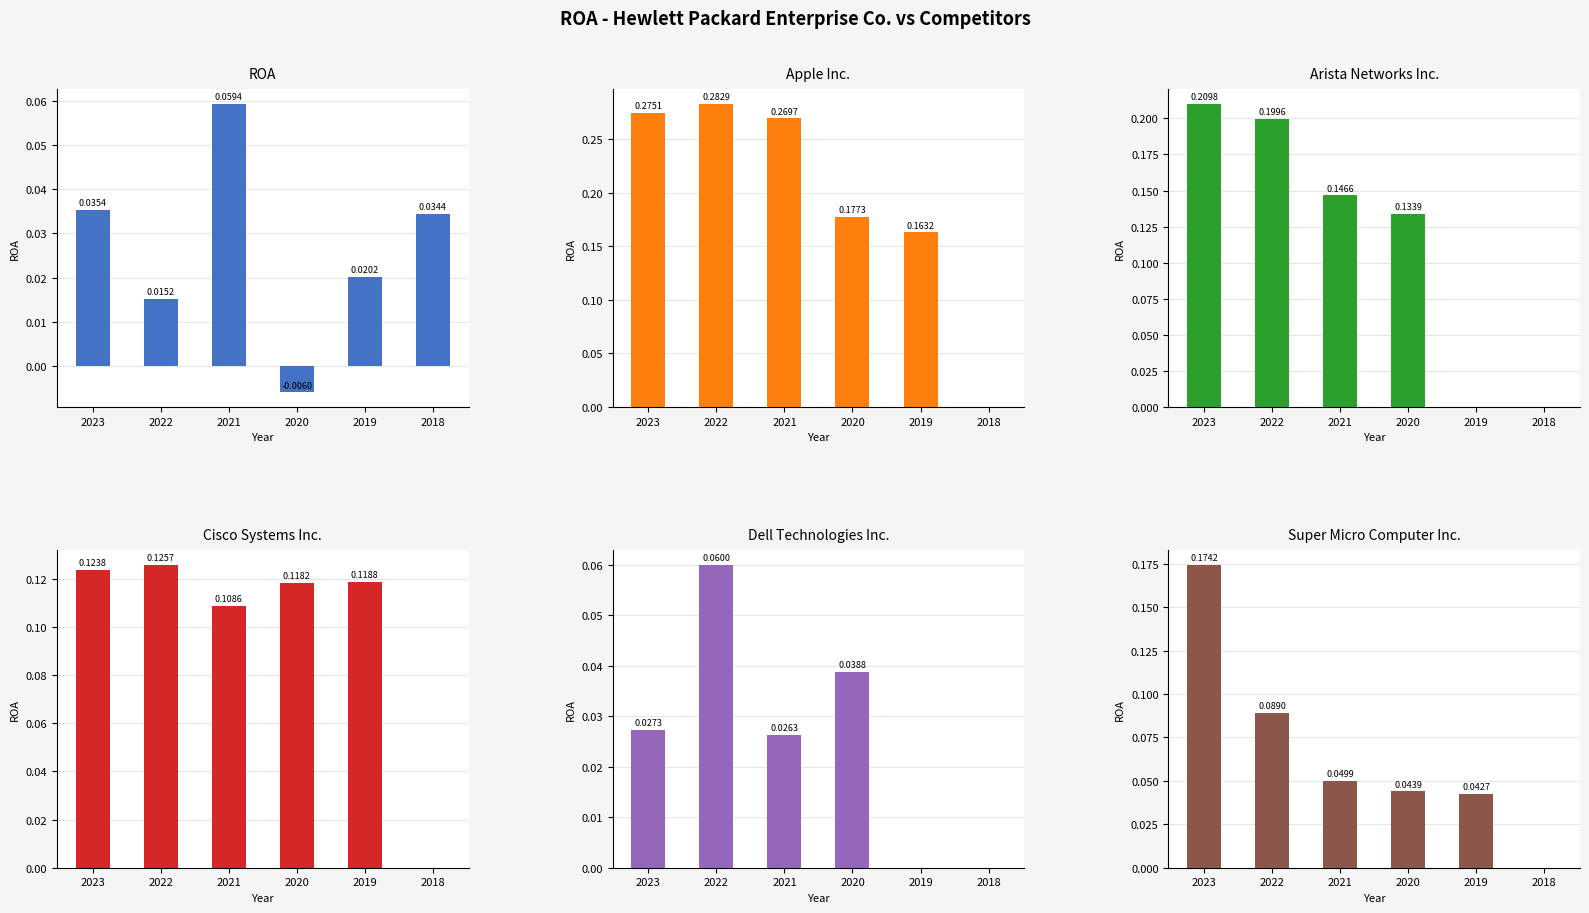

At which category is the sum across all series the highest?

2023